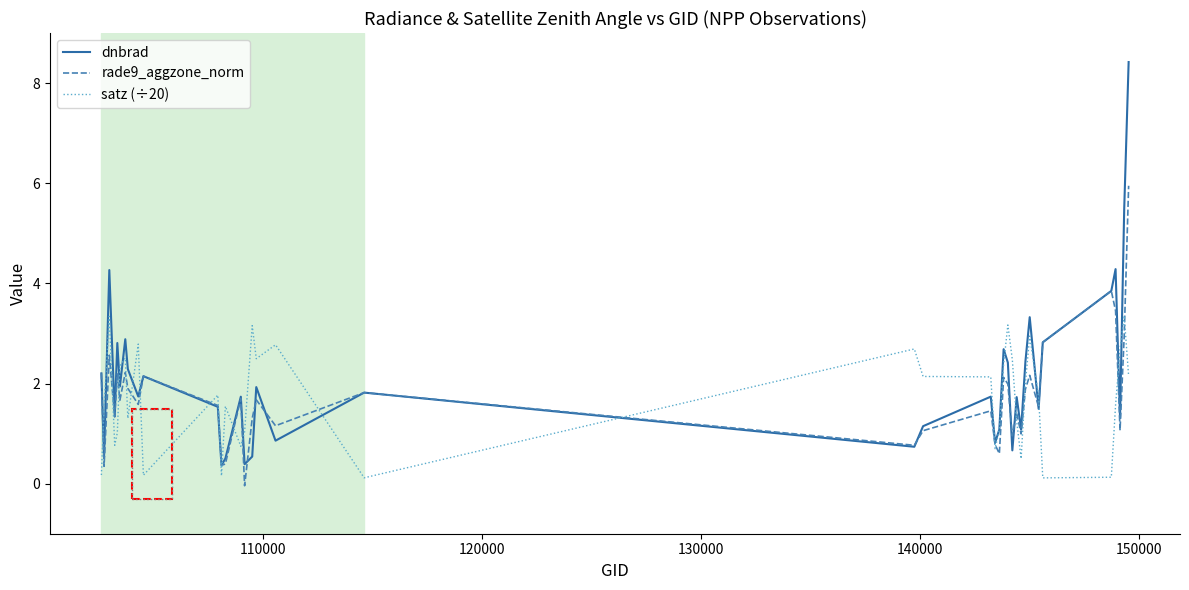

Which series has the largest range (max minus min)?

dnbrad